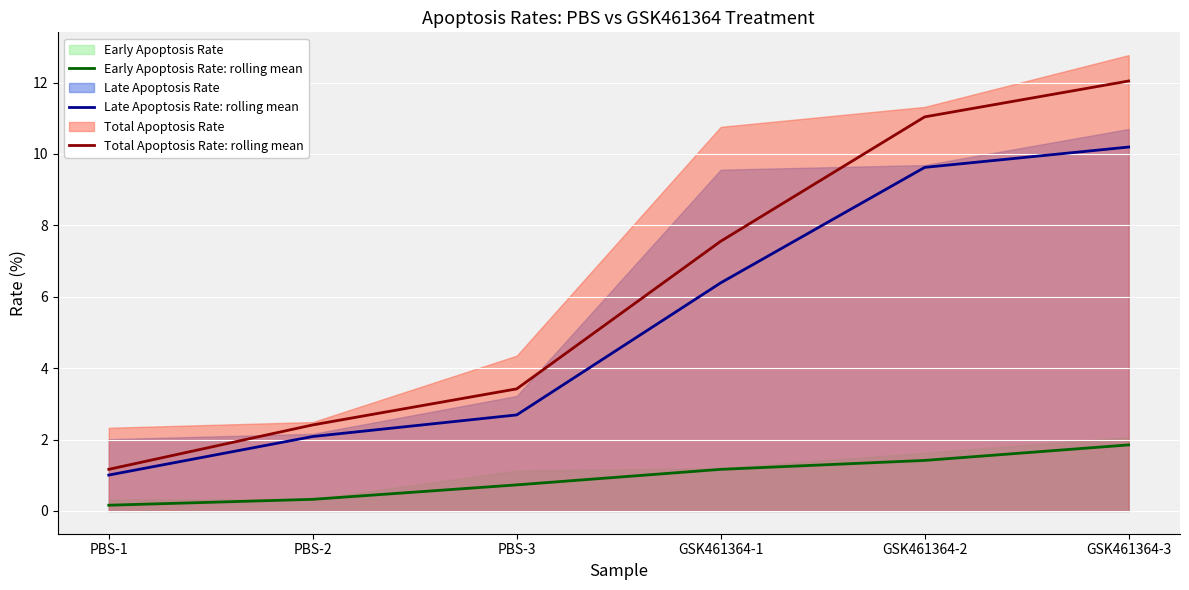

What is the label of the 2nd point from the right?

GSK461364-2